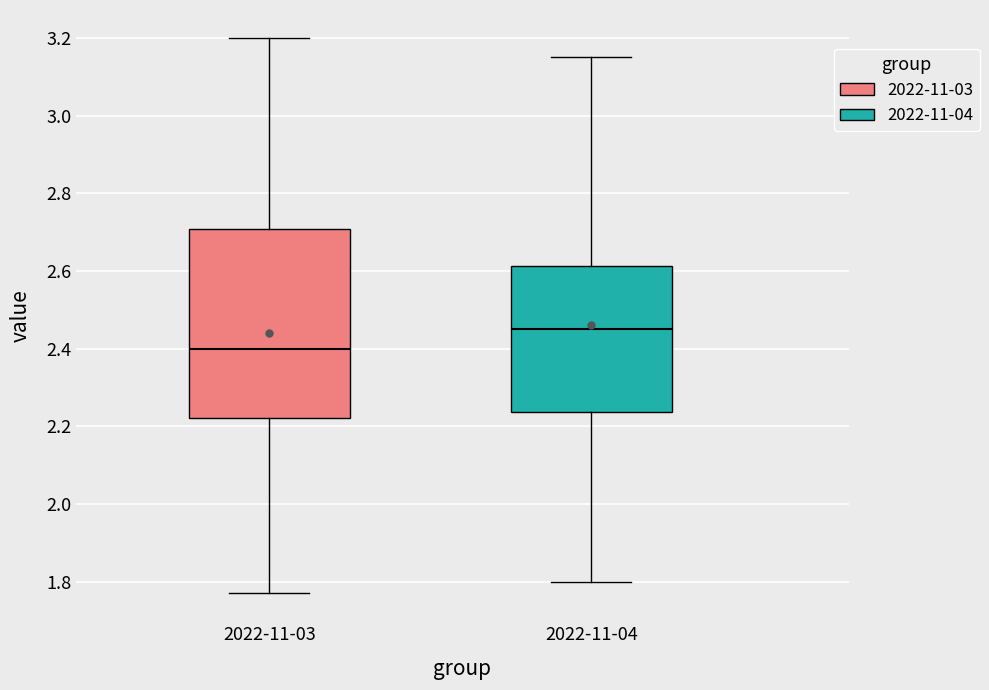

Where is the lower edge of the box for 2022-11-03 on the y-axis? The values are not printed on the chart, so give them approximately, as read against the axis.

2.22